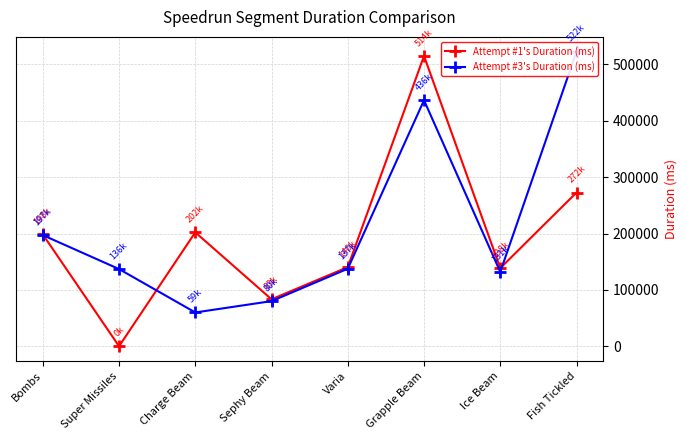

How many data points in Attempt #1's Duration (ms) are less than 198378?

4